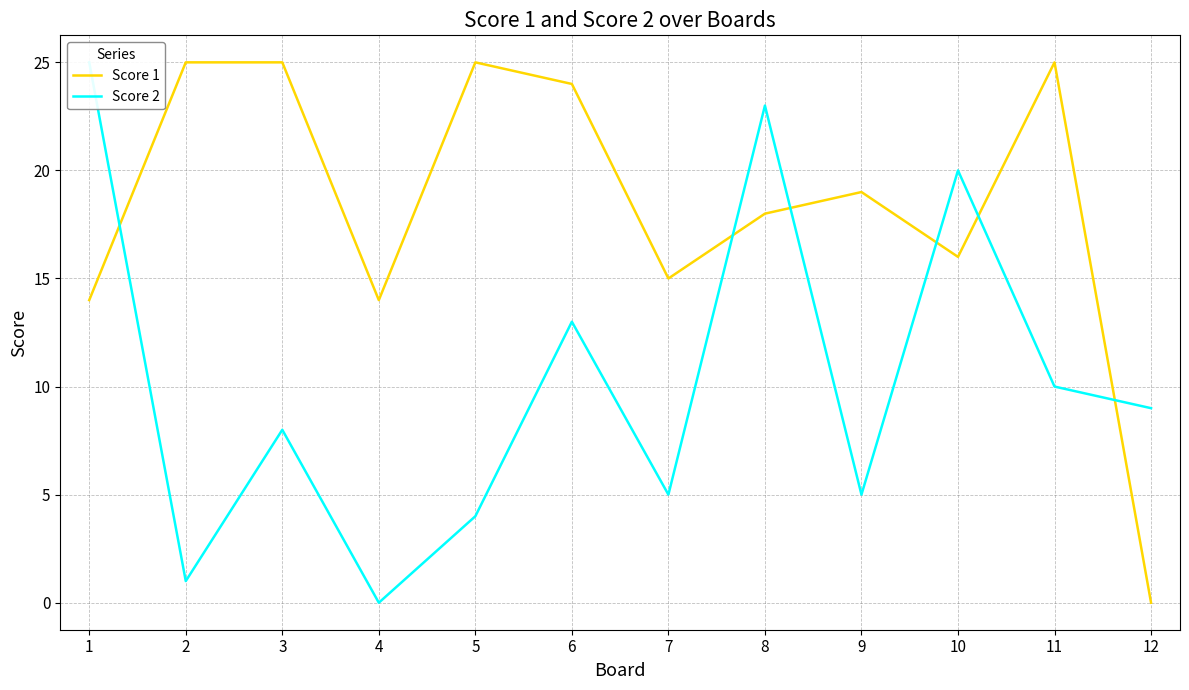

How many series are shown in this chart?

2